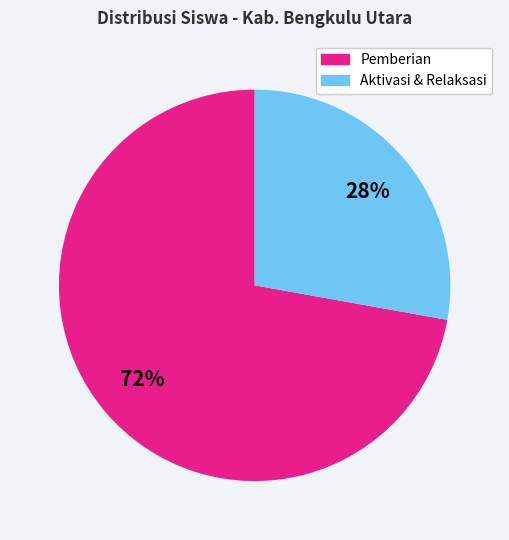

To the nearest percent, what percentage of the pie is Pemberian?

72%